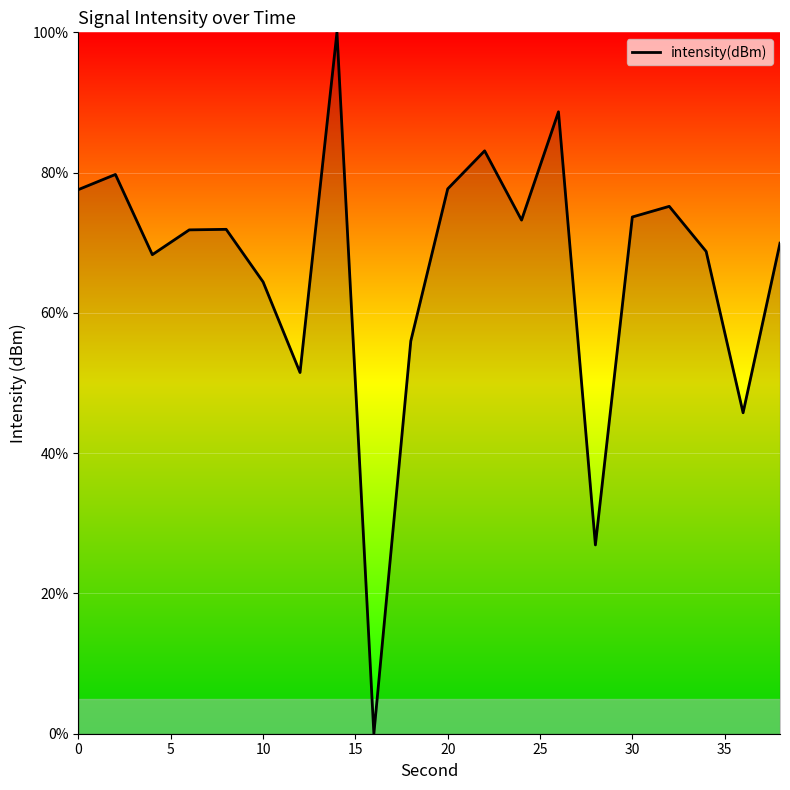

What is the greatest value displayed?

100.0